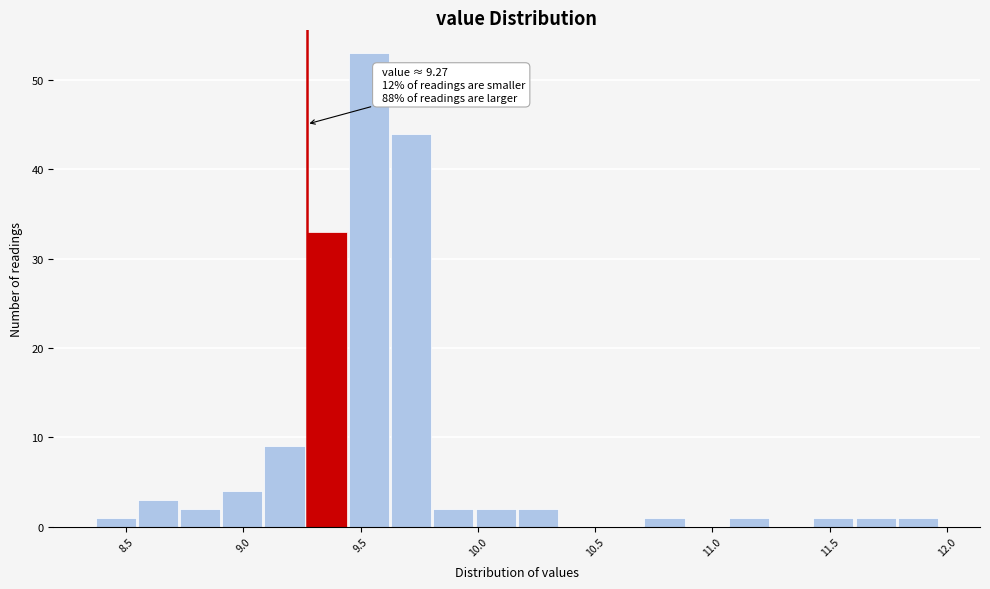

Around what value on the x-axis is the tallest bar? Give the approximate position of its centre, as read against the axis.

9.55